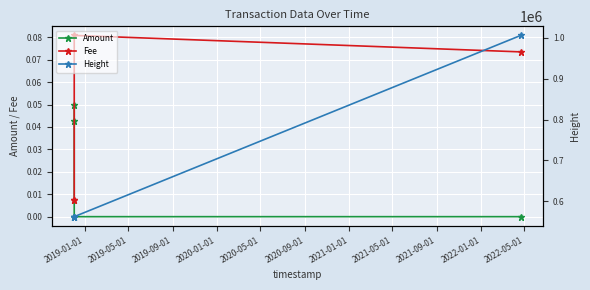

True or false: Amount has more than 2 points higher than both neighbors.

False